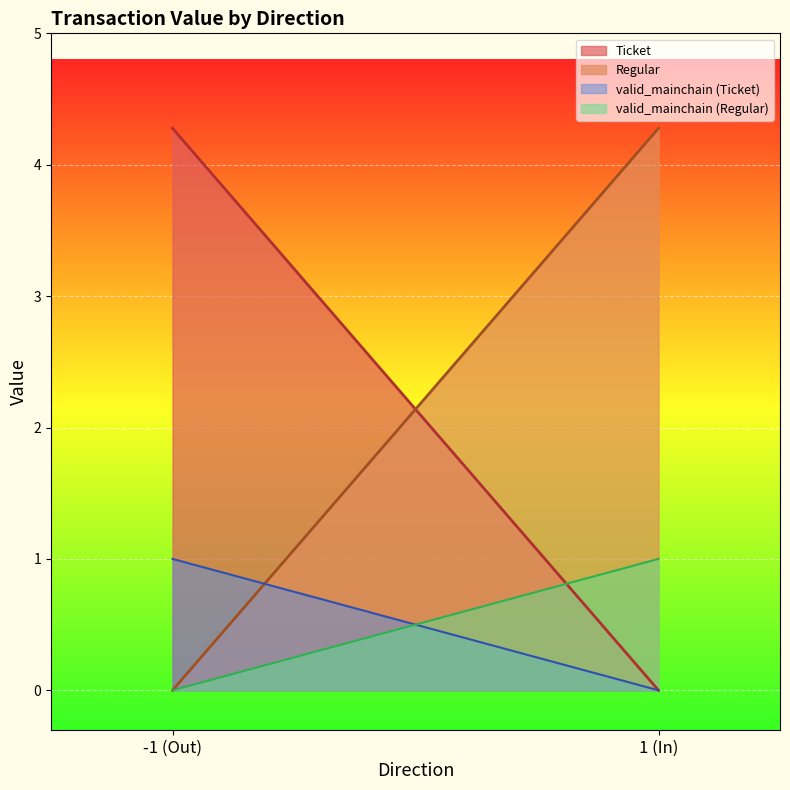

How many series are shown in this chart?

4